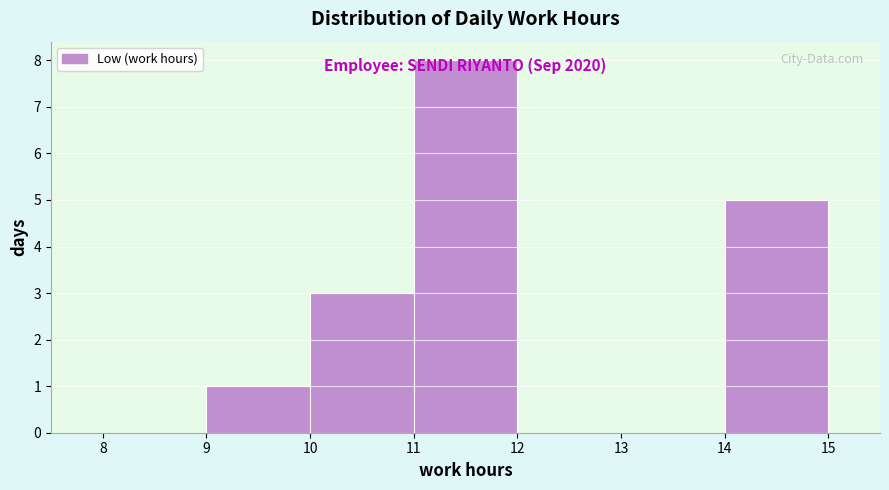

Over which range of the x-axis is the bar tallest?

11 to 12